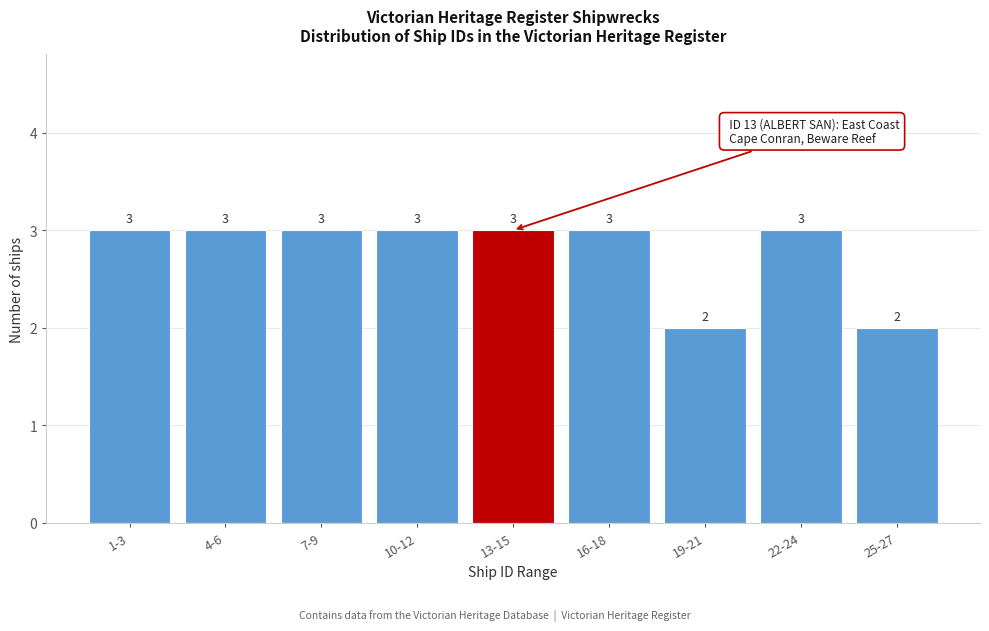

Reading left to right, transcribe all the data shown in this chart.

3	3	3	3	3	3	2	3	2